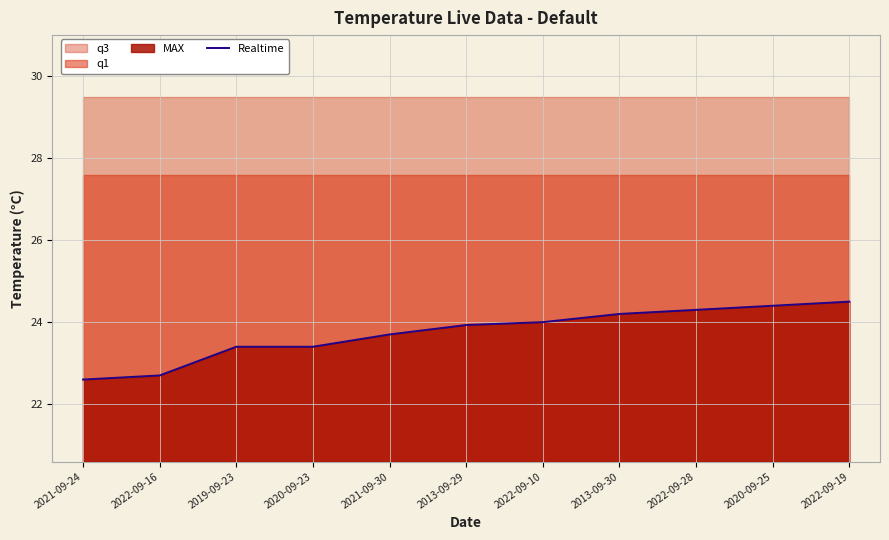

How many data points are above 23?

9